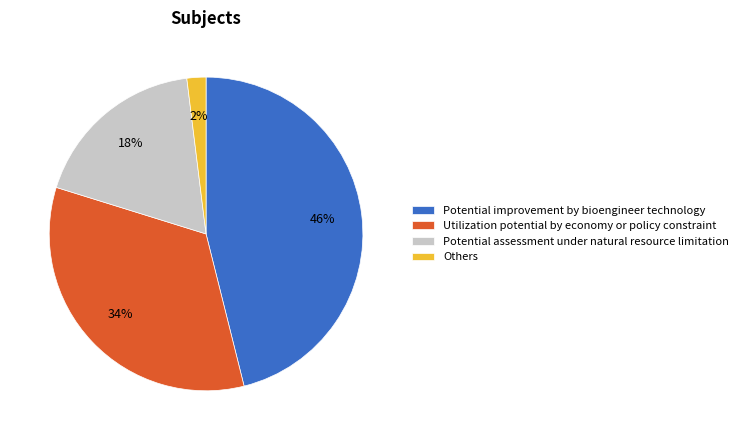

To the nearest percent, what is the average slice percentage?

25%